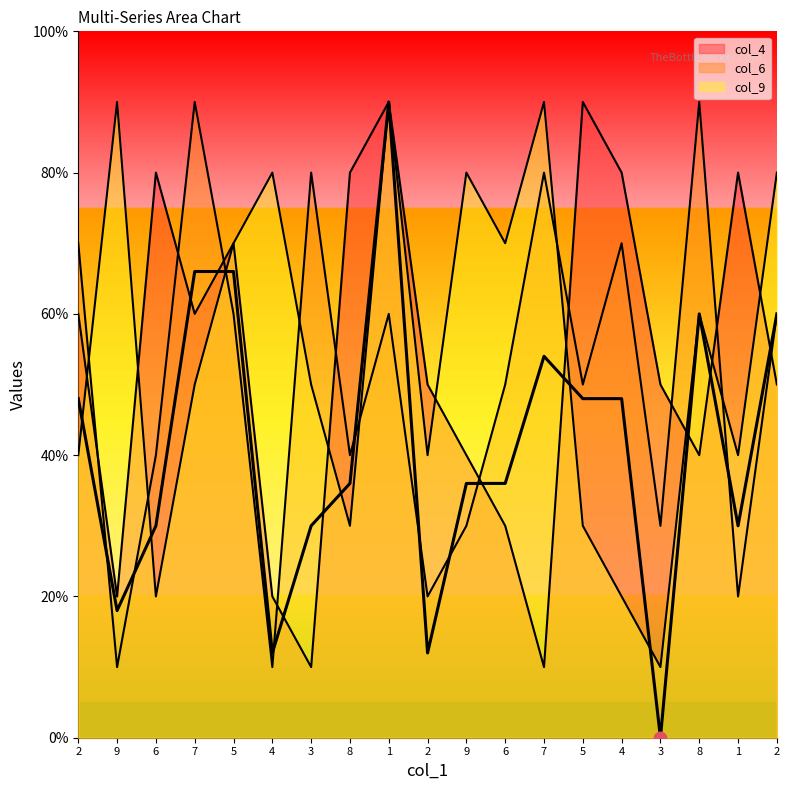

How many interior local valleys does the col_6 series have?

7